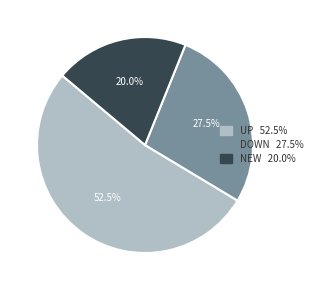

Is there a majority slice in this chart?

Yes